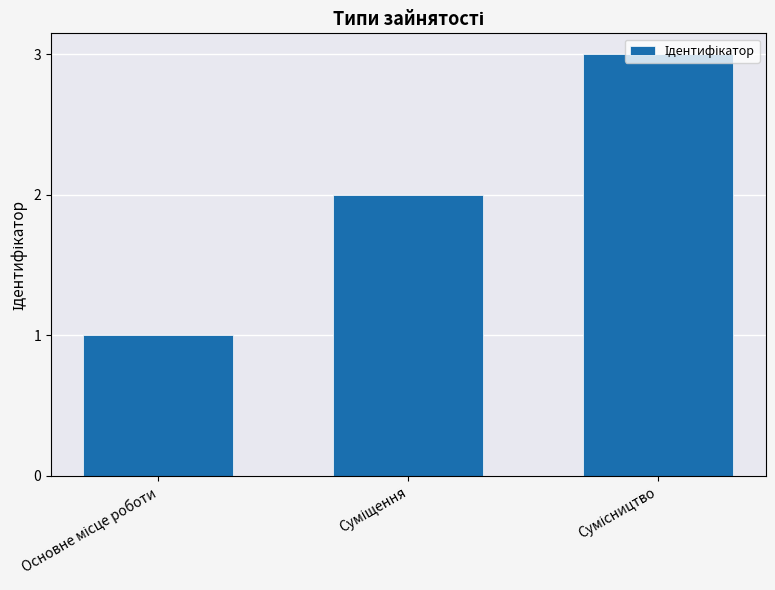

How many distinct data groups are displayed?

1